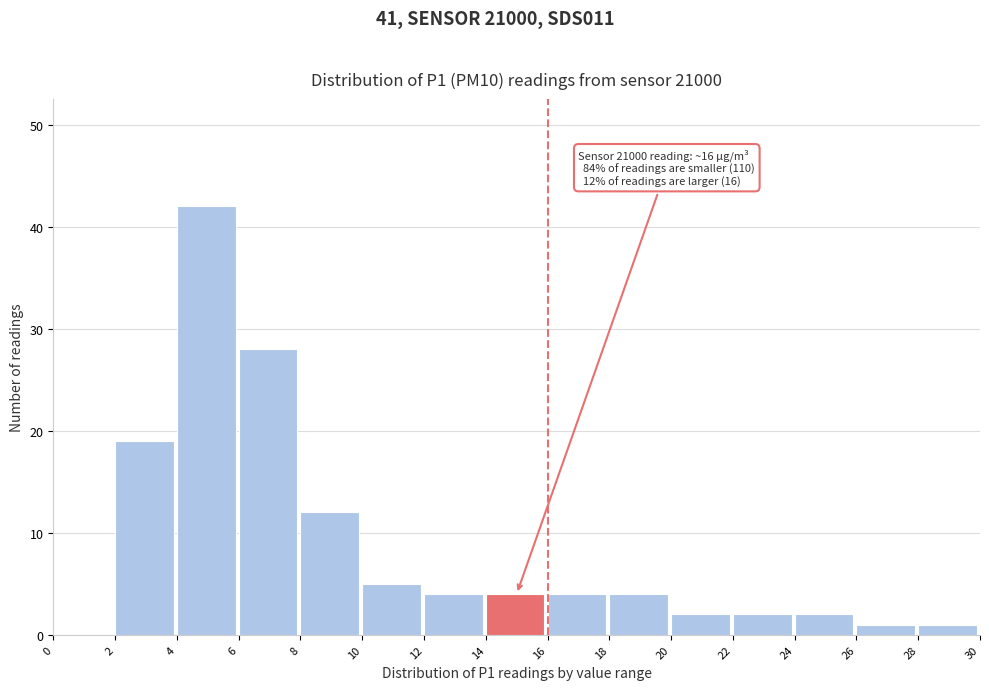

Which range on the x-axis has the tallest bar?

4 to 6